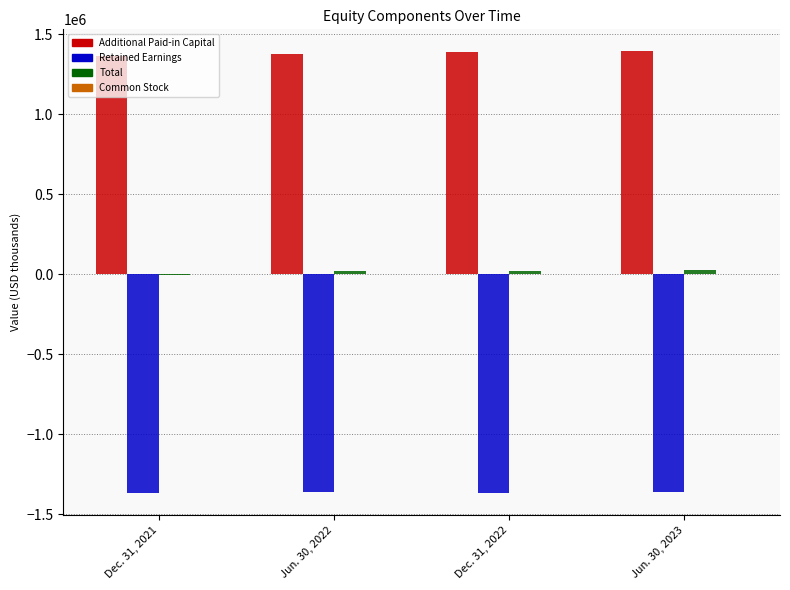

How many distinct data groups are displayed?

4